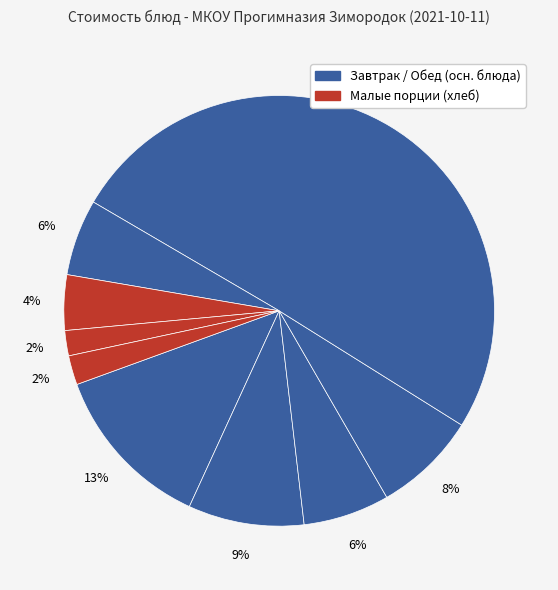

Count the number of slices in the pie.

9